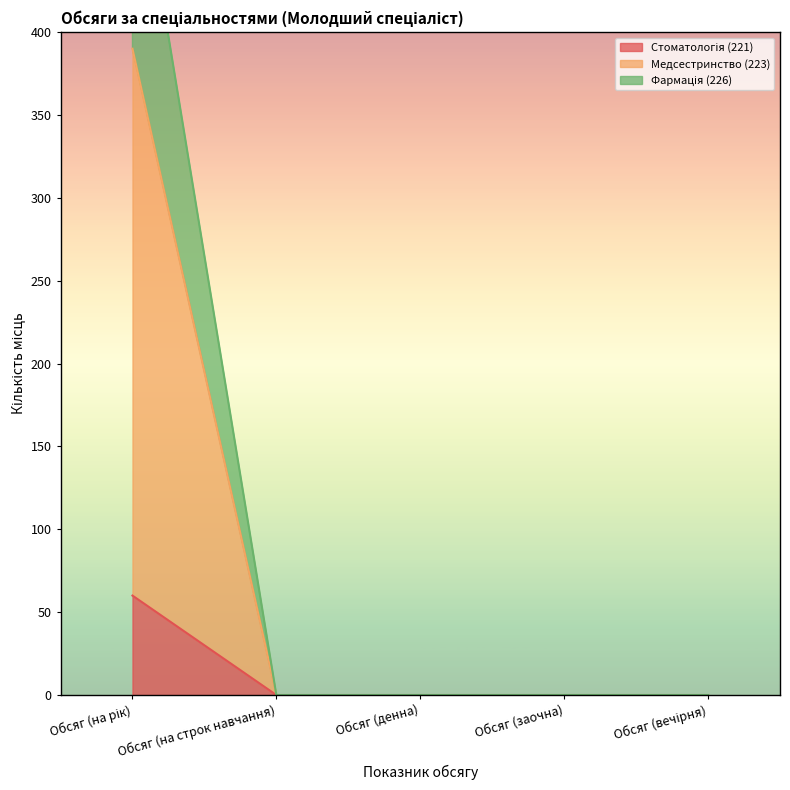

What is the label of the 1st point from the left?

Обсяг (на рік)